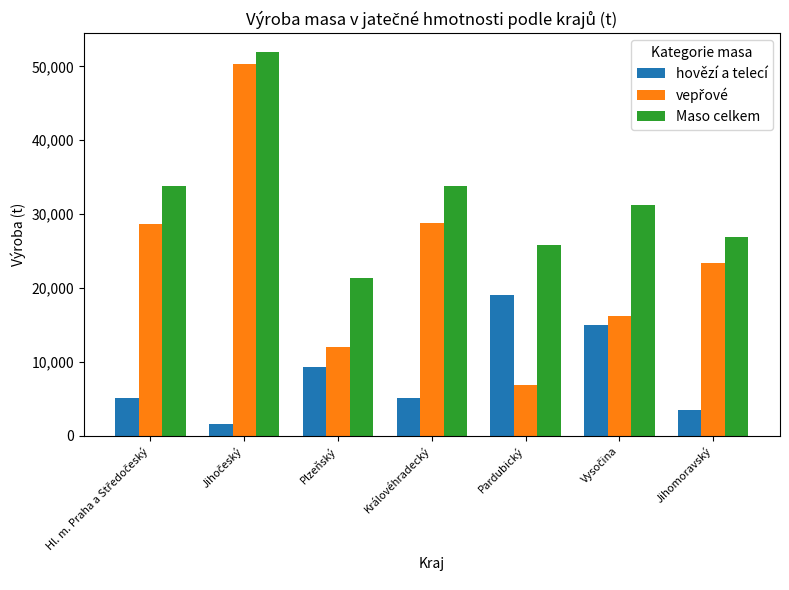

How many groups of bars are there?

7